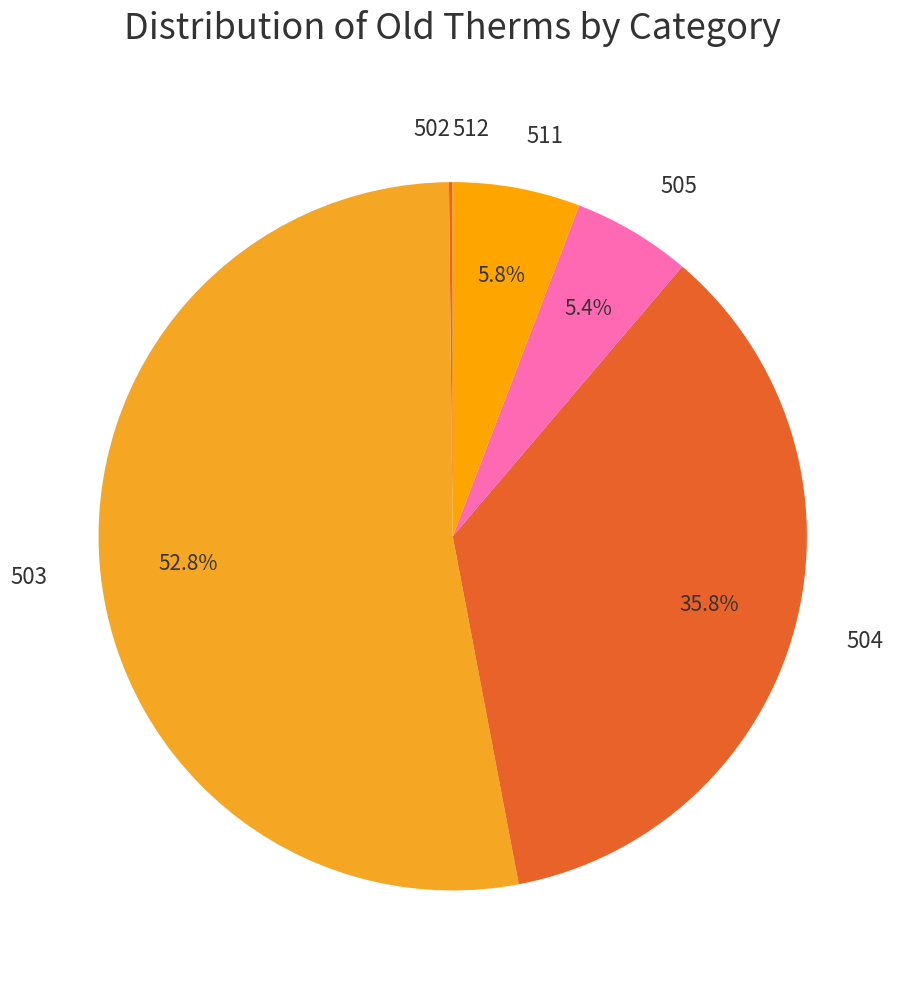

What is the ratio of the value at 511 to the value at 505?

1.1